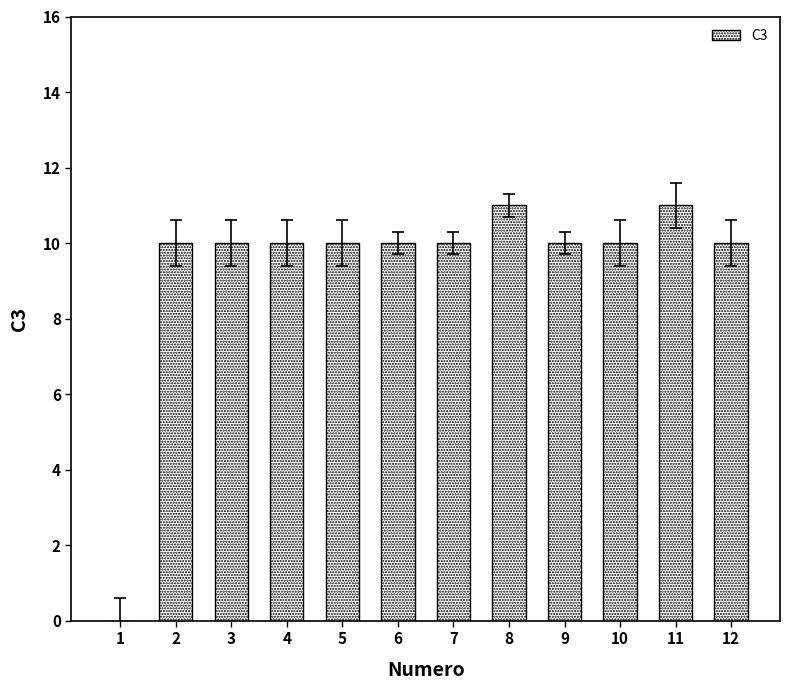

What is the greatest value displayed?

11